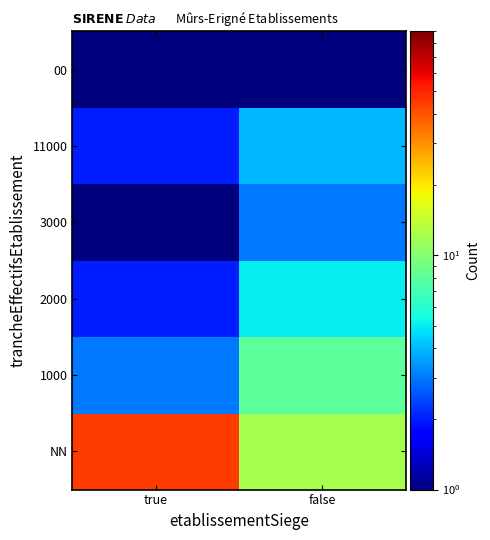

How many series are shown in this chart?

6